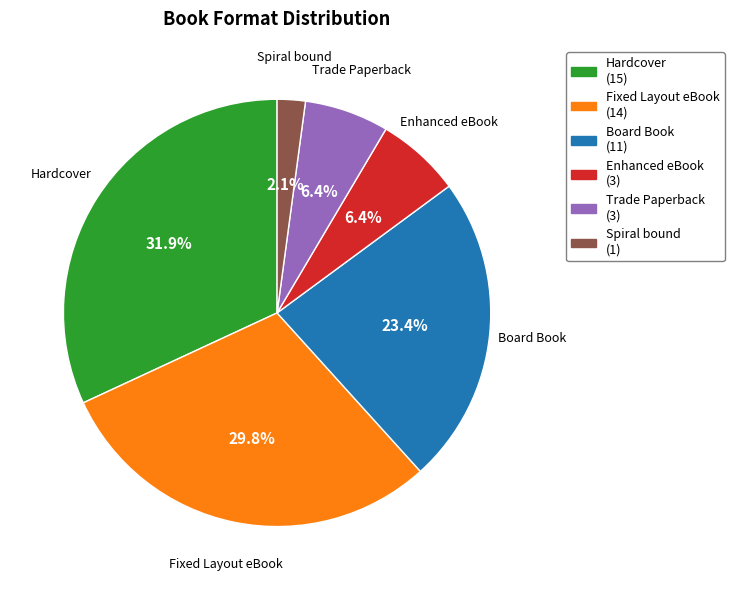

Combined, what portion of the pie is Trade Paperback and Enhanced eBook?

12.8%